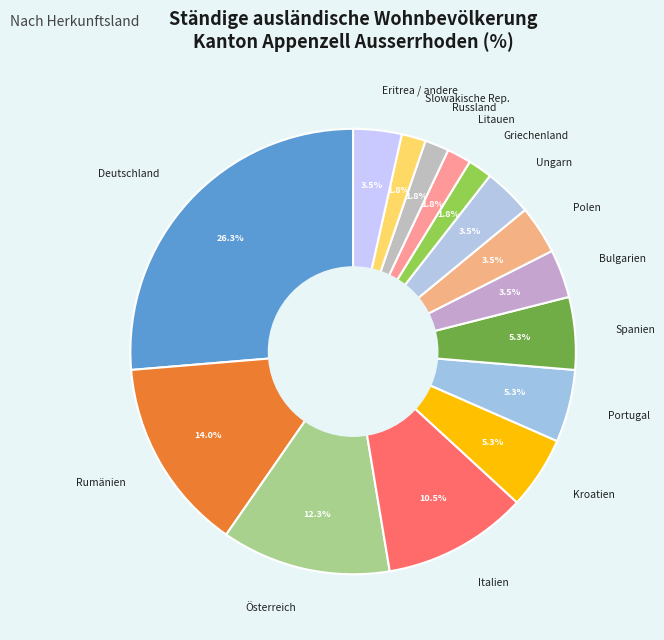

Is there a majority slice in this chart?

No